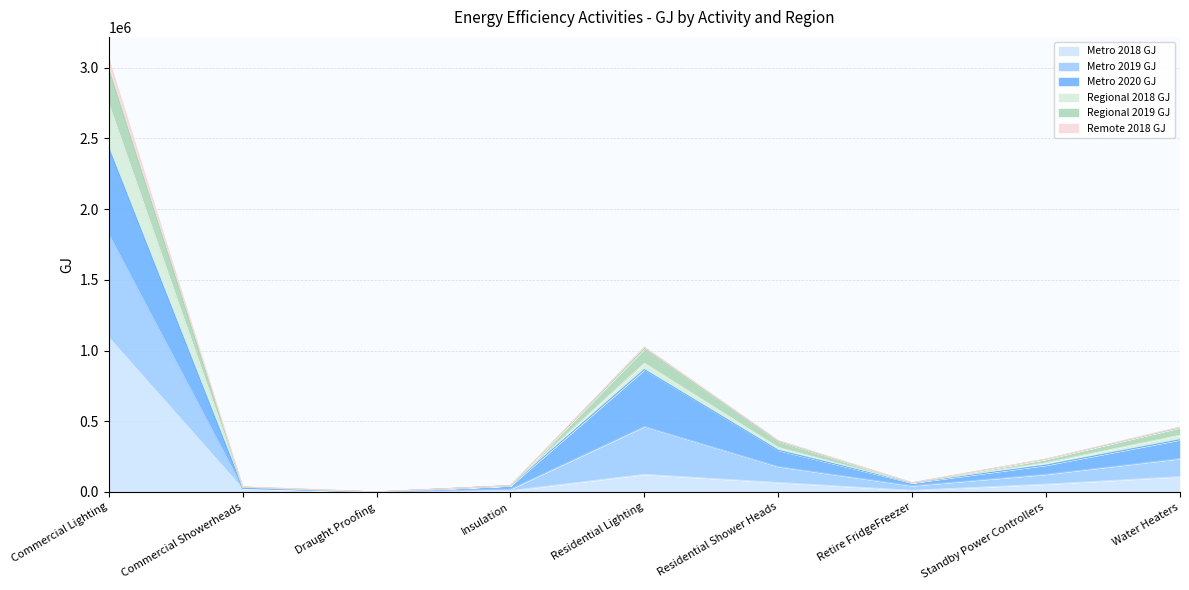

Where does the Regional 2019 GJ series first go above 231557?

Commercial Lighting